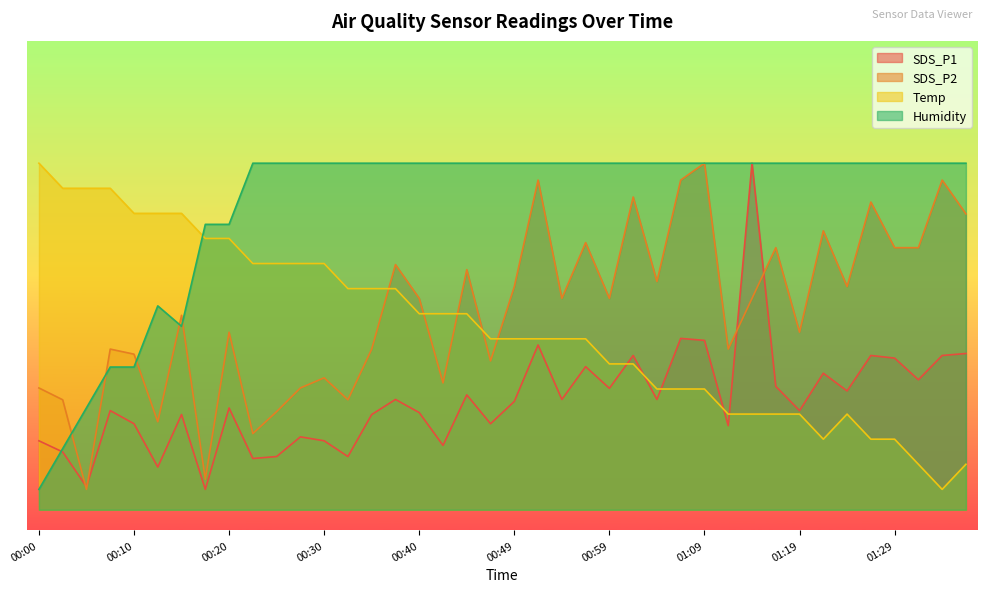

What is the spread (max minus min) of values at 01:37?

73.8